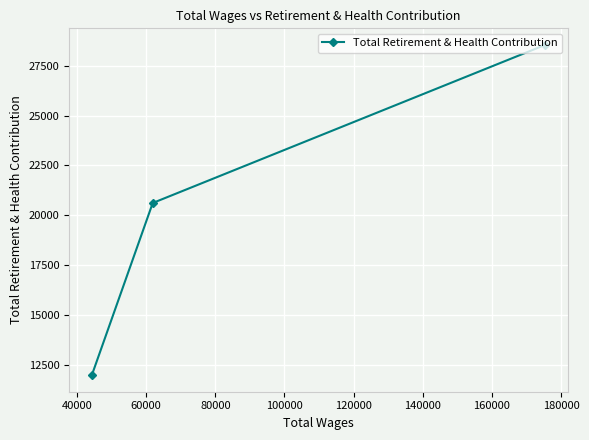

What is the value of the 1st point from the left?

11968